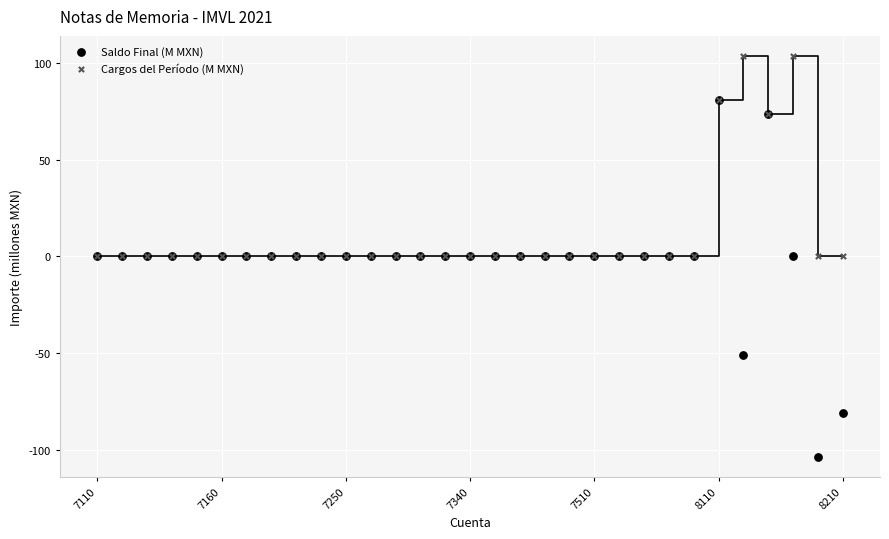

Which series reaches the minimum Y coordinate?

Saldo Final (M MXN)